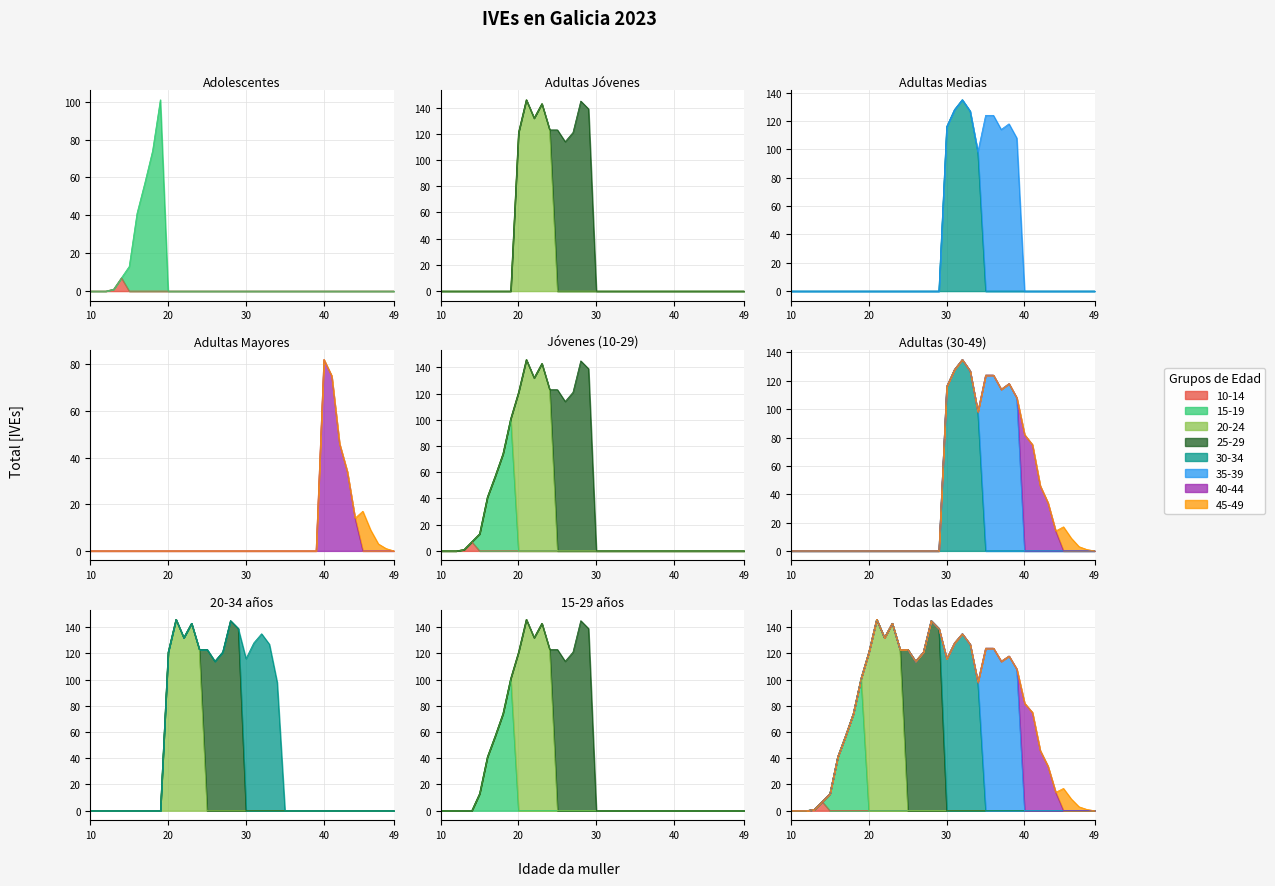

Approximately how many times larger is the value at 33 compared to 36?

1.0